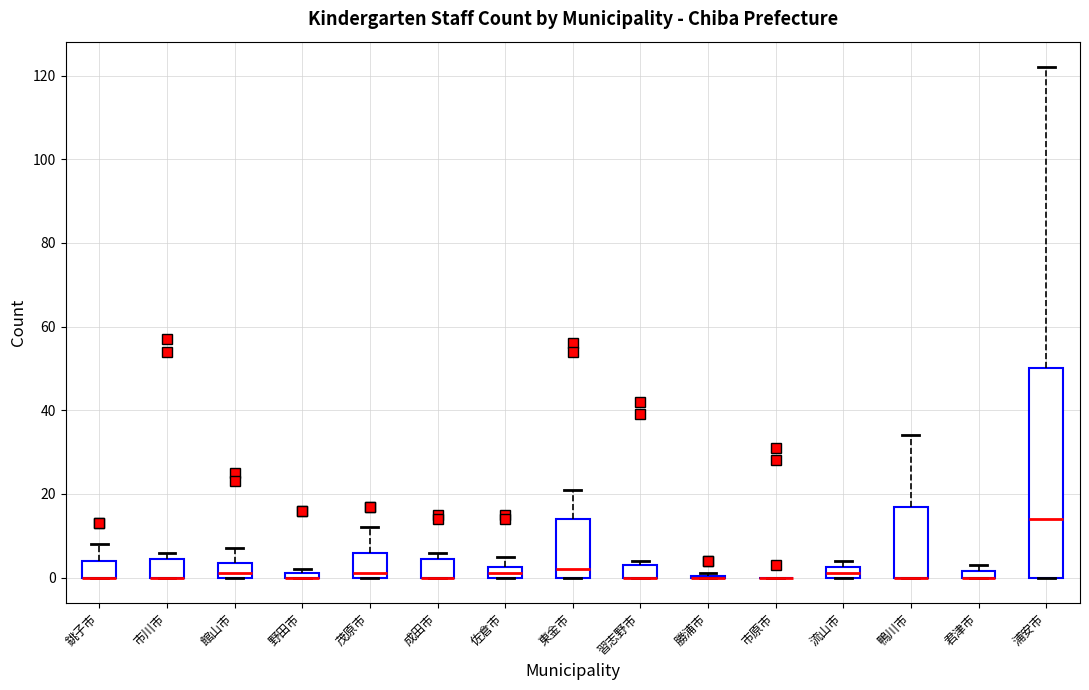

Comparing the boxes themselves (not the whiskers), which one is the tallest?

浦安市